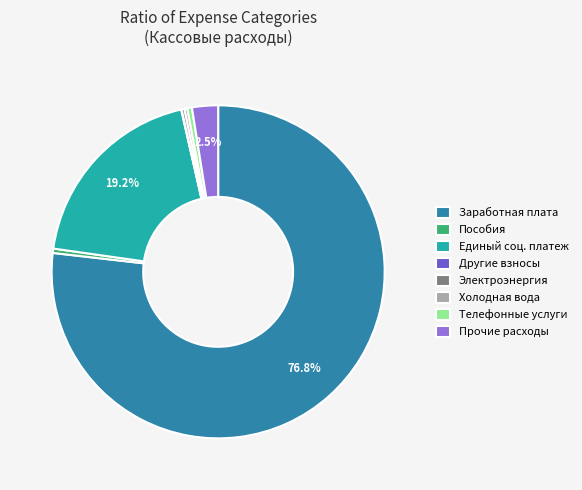

Approximately how many times larger is the value at Прочие расходы compared to Телефонные услуги?

5.7